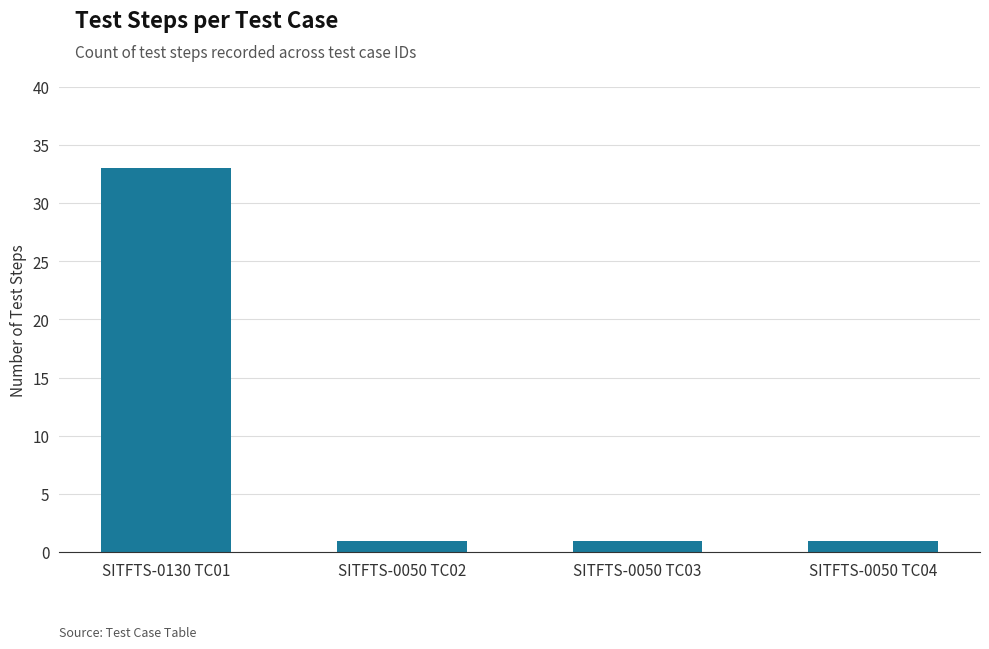

Is it true that the value at SITFTS-0050 TC04 is 1?

True